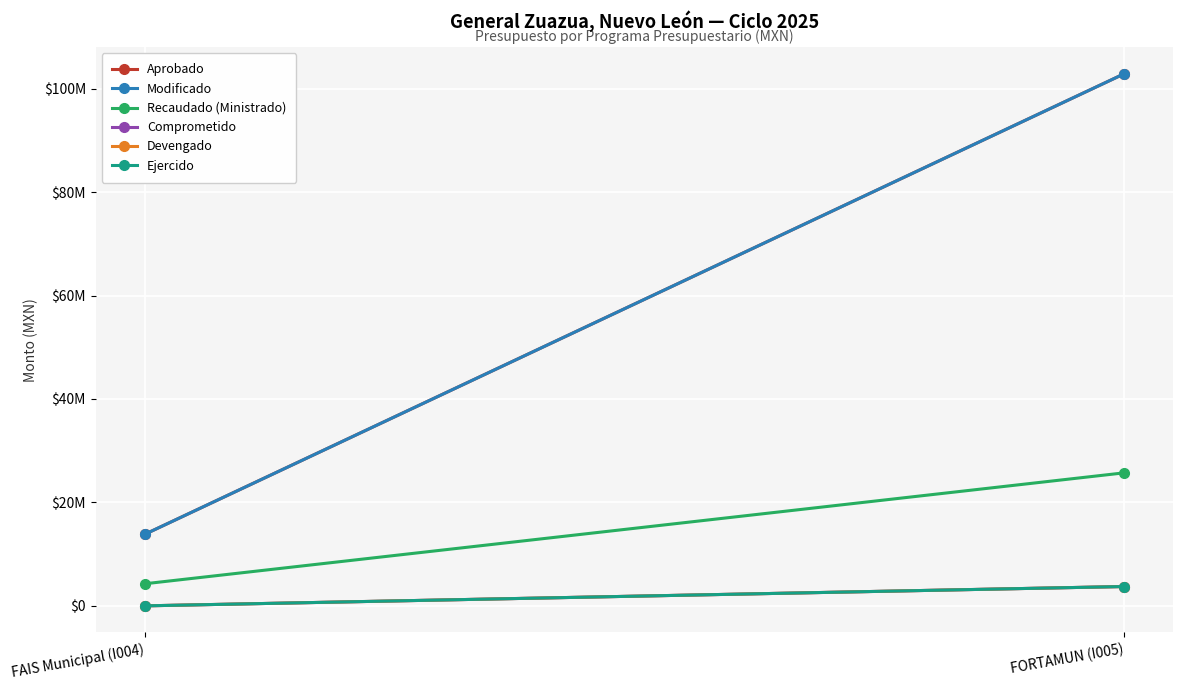

Rank the categories by Recaudado (Ministrado) value from lowest to highest.

FAIS Municipal (I004), FORTAMUN (I005)